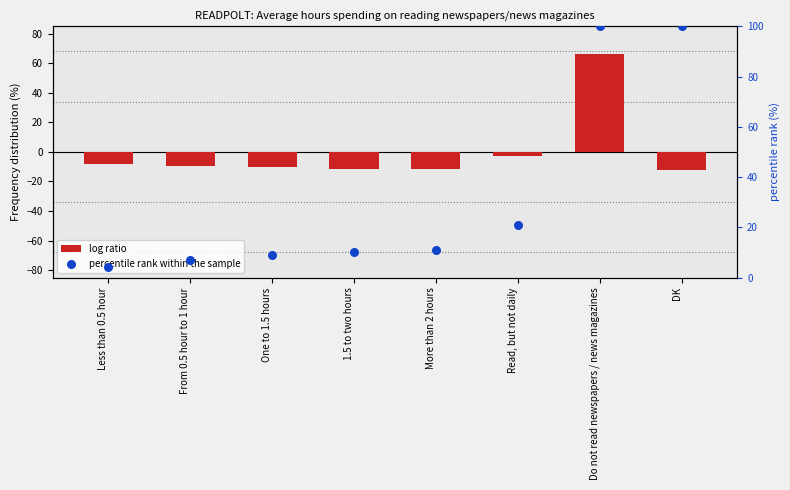

What are all the series names shown in the legend?

log ratio, percentile rank within the sample